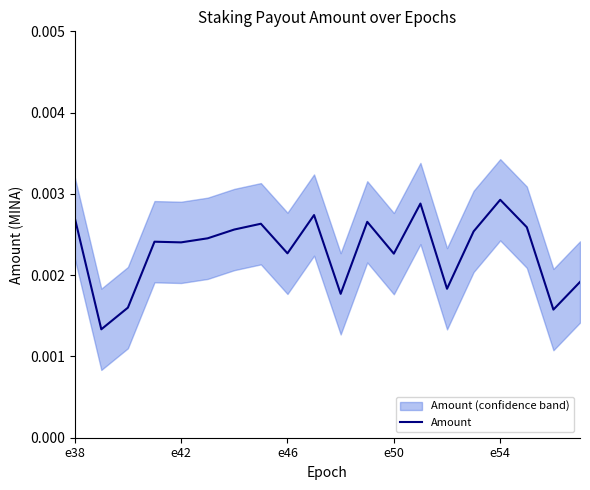

True or false: the data has more than 1 interior local peaks.

True